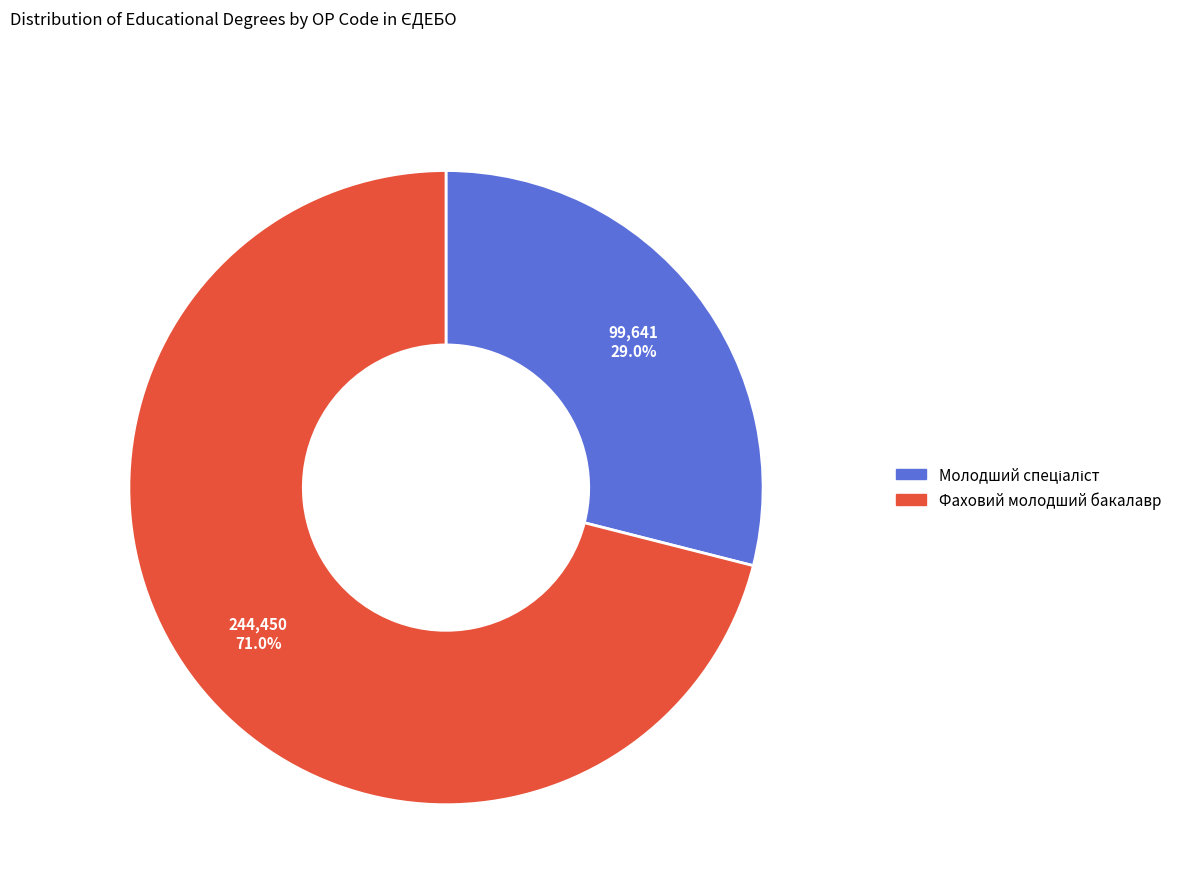

Which slice is the largest?

Фаховий молодший бакалавр